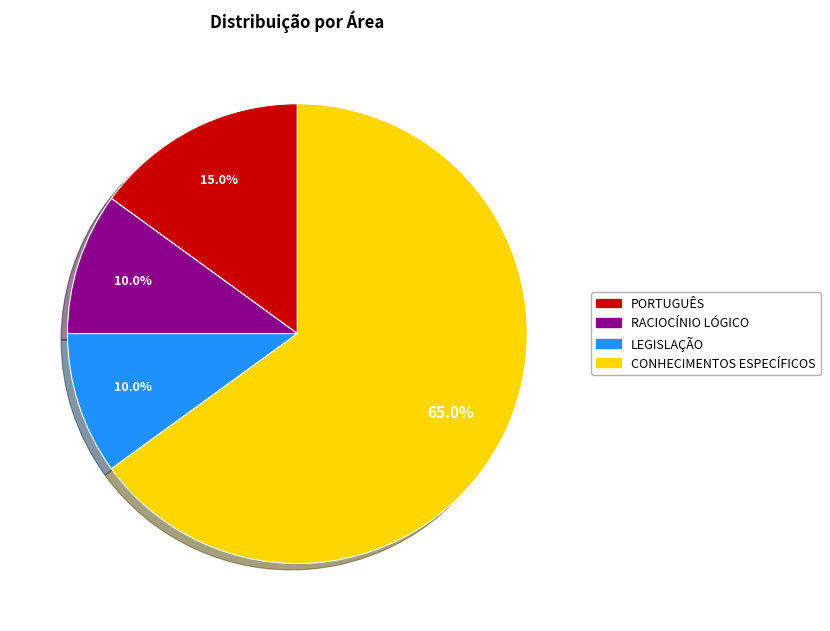

To the nearest percent, what portion does CONHECIMENTOS ESPECÍFICOS represent?

65%